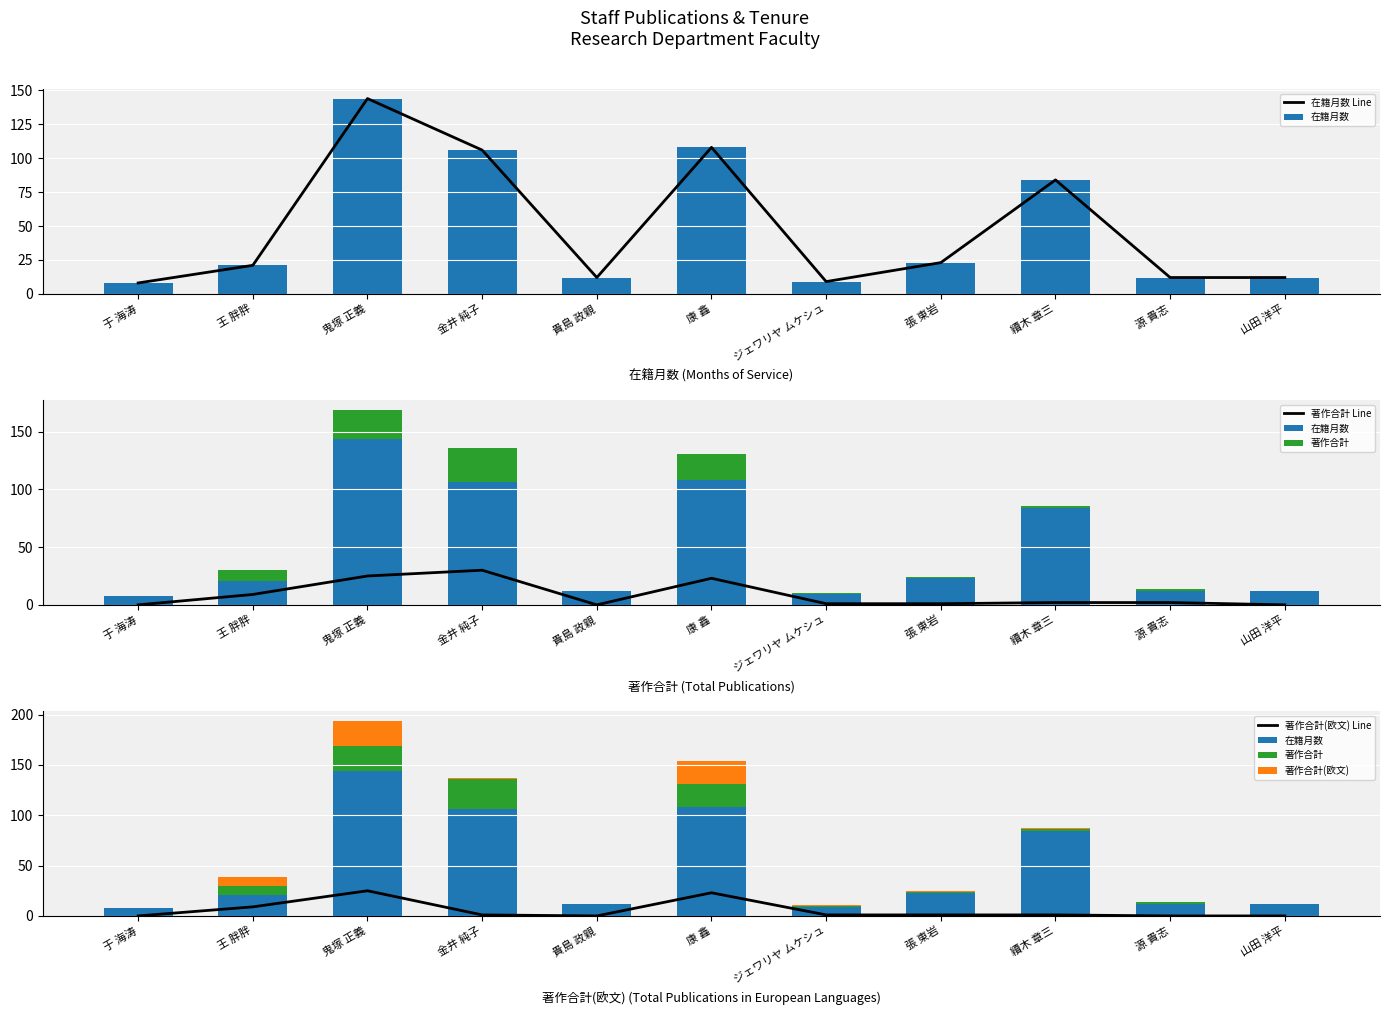

Is it true that 在籍月数 equals 35 at 王 胖胖?

False